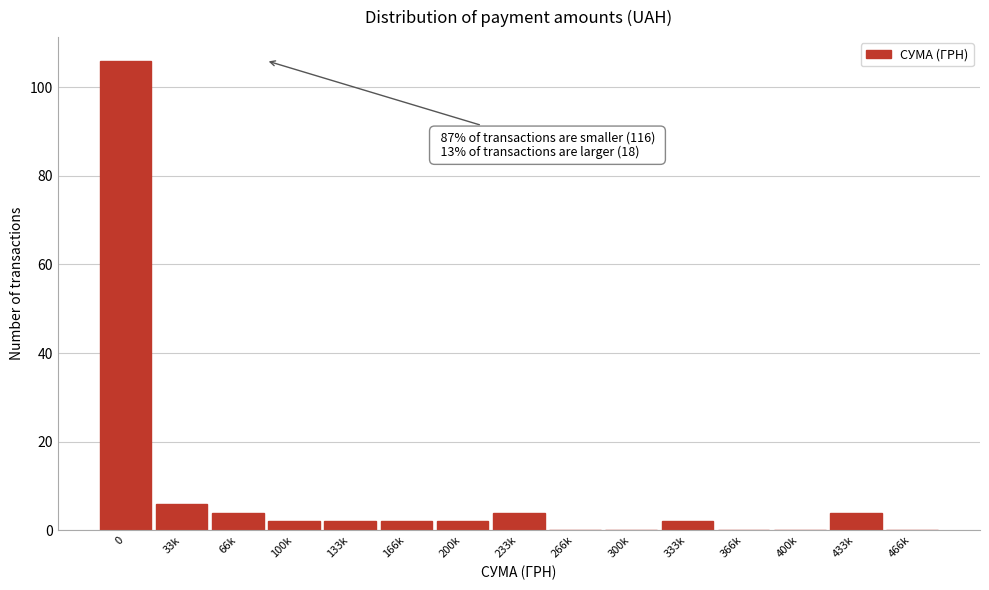

Reading right to left, list all the values displayed in this chart.

466k=0	433k=4	400k=0	366k=0	333k=2	300k=0	266k=0	233k=4	200k=2	166k=2	133k=2	100k=2	66k=4	33k=6	0=106